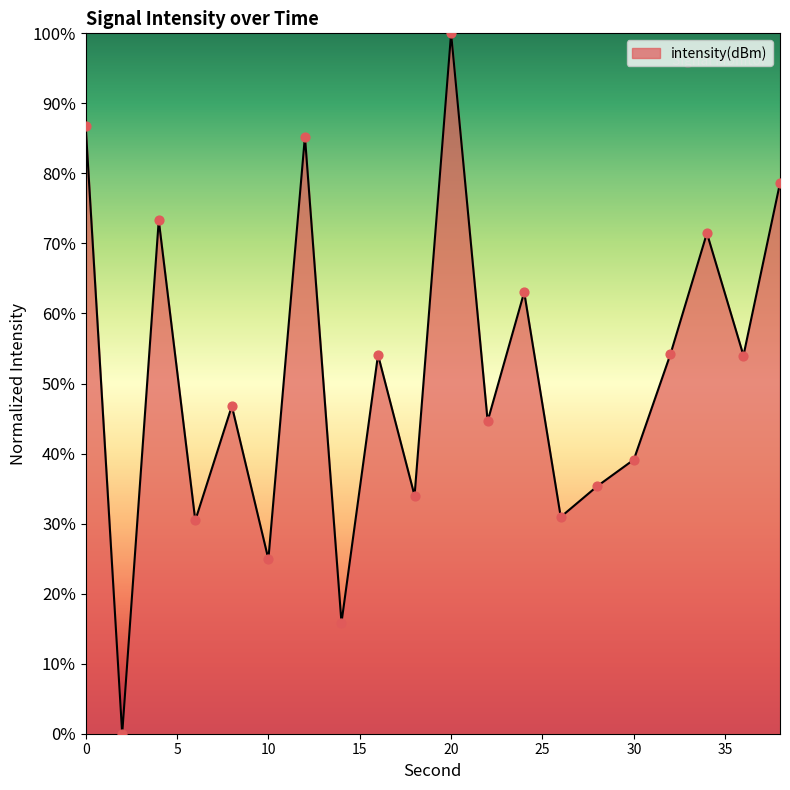

What is the maximum value shown in the chart?

100.0